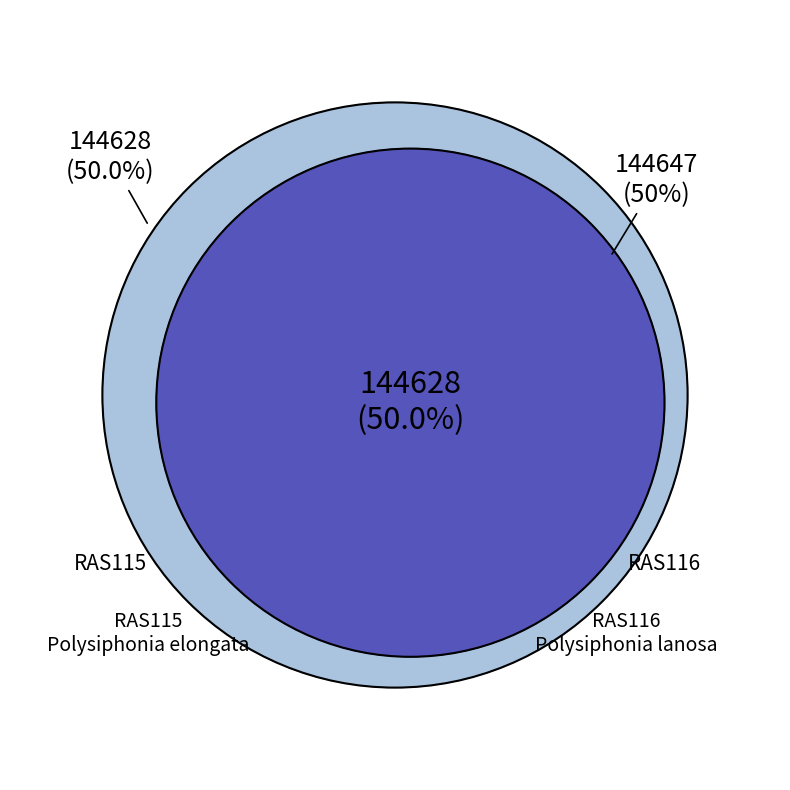

What is the ratio of the value at Polysiphonia elongata to the value at Polysiphonia lanosa?

1.0